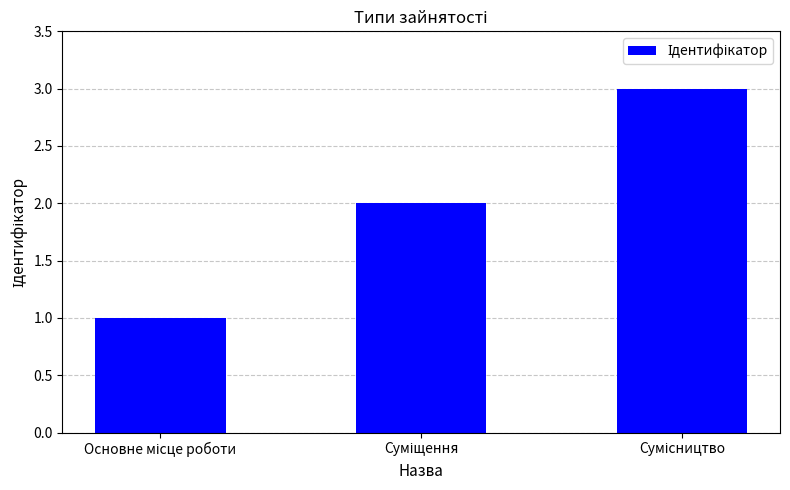

What is the sum of all values?

6